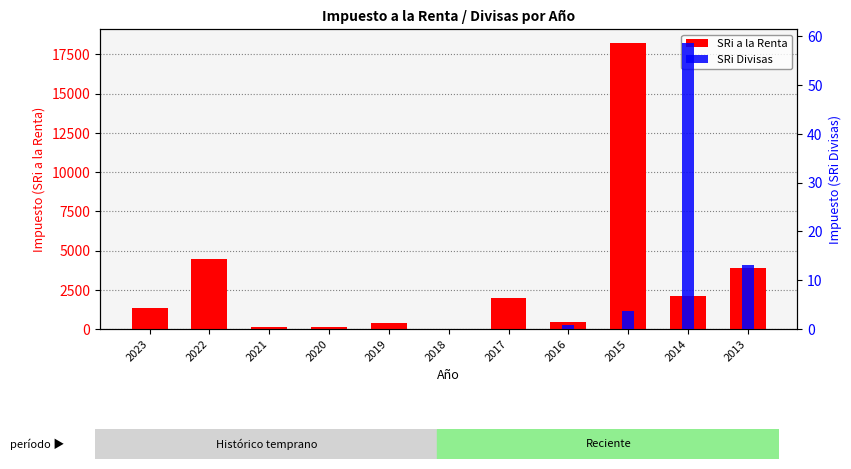

Reading left to right, what are all the values shown in this chart?

SRi a la Renta: 1347.6	4480.9	150.2	140.0	408.7	0.0	1952.7	444.4	18211.1	2082.9	3892.3
SRi Divisas: 0.0	0.0	0.0	0.0	0.0	0.0	0.0	0.9	3.7	58.6	13.1